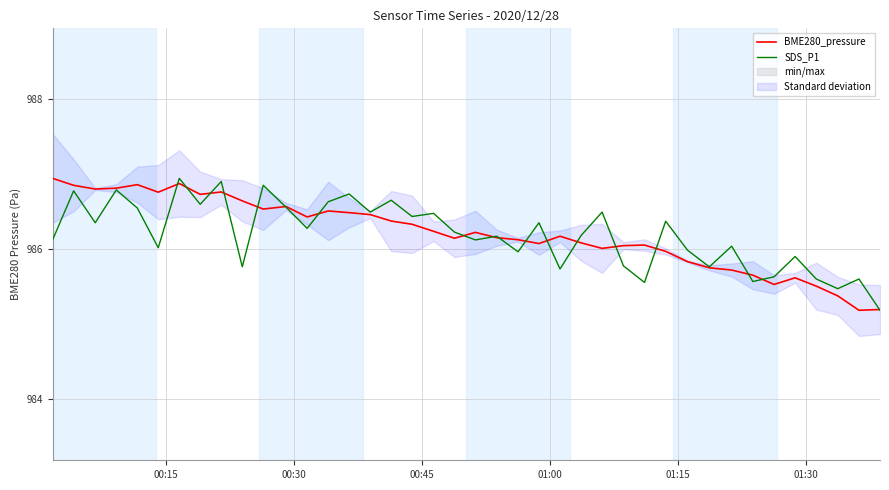

Reading left to right, extract all data points from this chart.

BME280_pressure: 986.9	986.8	986.8	986.8	986.9	986.8	986.9	986.7	986.8	986.6	986.5	986.6	986.4	986.5	986.5	986.5	986.4	986.3	986.2	986.1	986.2	986.1	986.1	986.1	986.2	986.1	986.0	986.0	986.0	986.0	985.8	985.7	985.7	985.6	985.5	985.6	985.5	985.4	985.2	985.2
SDS_P1: 986.1	986.8	986.3	986.8	986.5	986.0	986.9	986.6	986.9	985.8	986.8	986.6	986.3	986.6	986.7	986.5	986.6	986.4	986.5	986.2	986.1	986.2	986.0	986.3	985.7	986.2	986.5	985.8	985.5	986.4	986.0	985.8	986.0	985.6	985.6	985.9	985.6	985.5	985.6	985.2